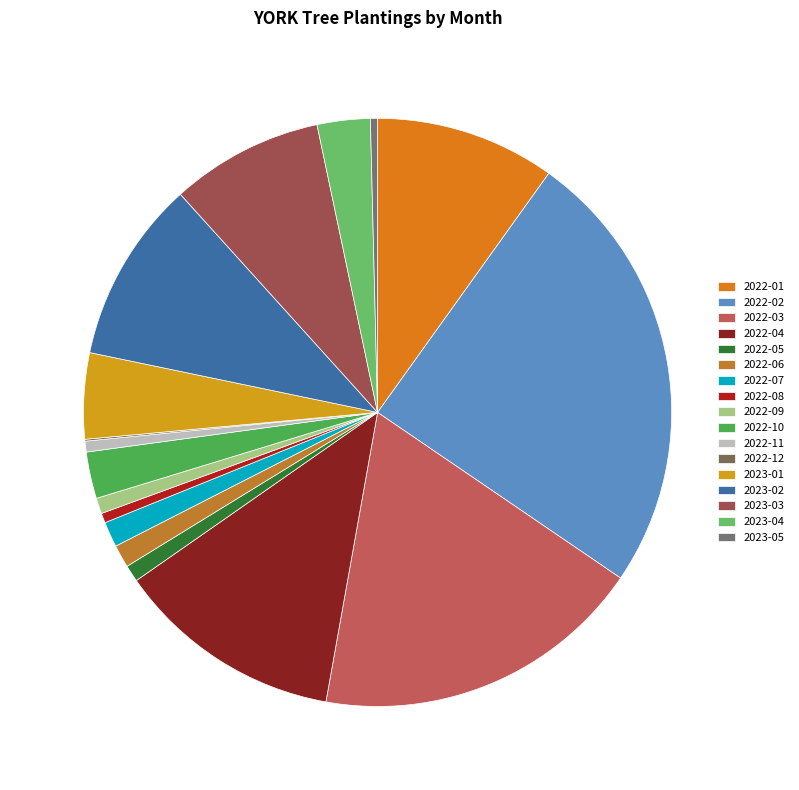

Combined, do 2022-06 and 2022-01 account for over 50%?

No